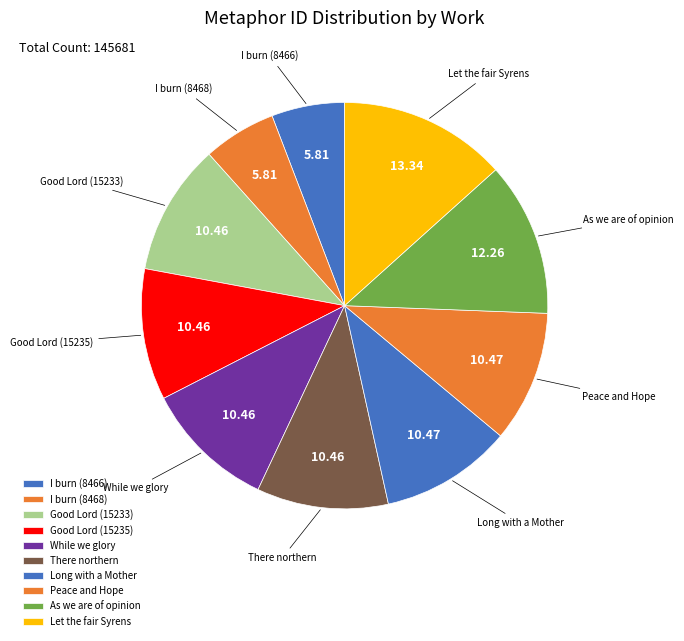

Which category has the smallest portion of the pie?

I burn (8466)